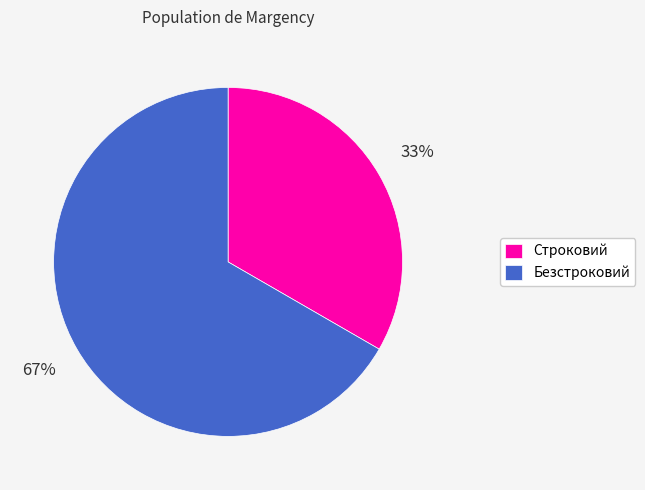

How many segments does this pie chart have?

2